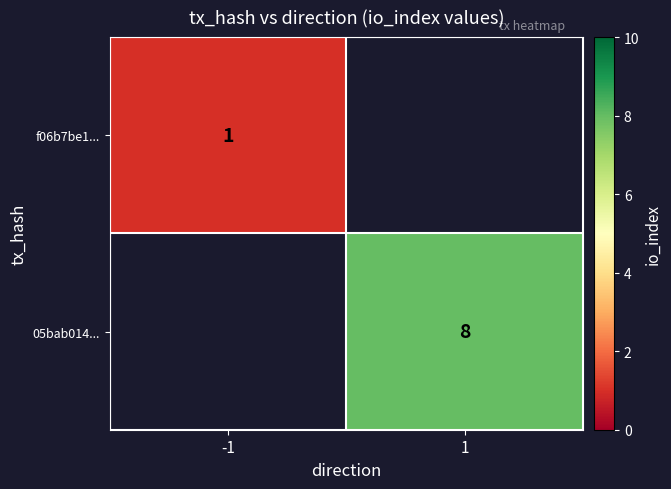

True or false: f06b7be1... has a value of 0 at -1.

False